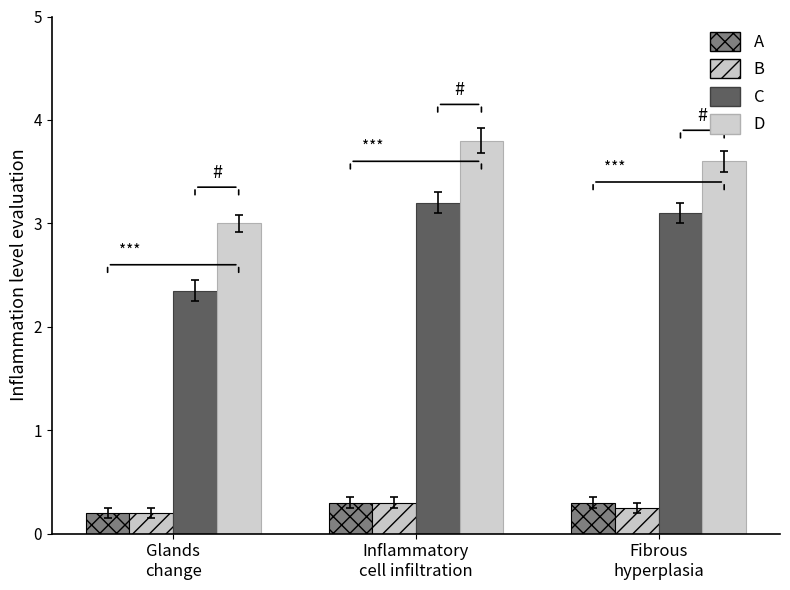

What position from the left is Glands
change?

1